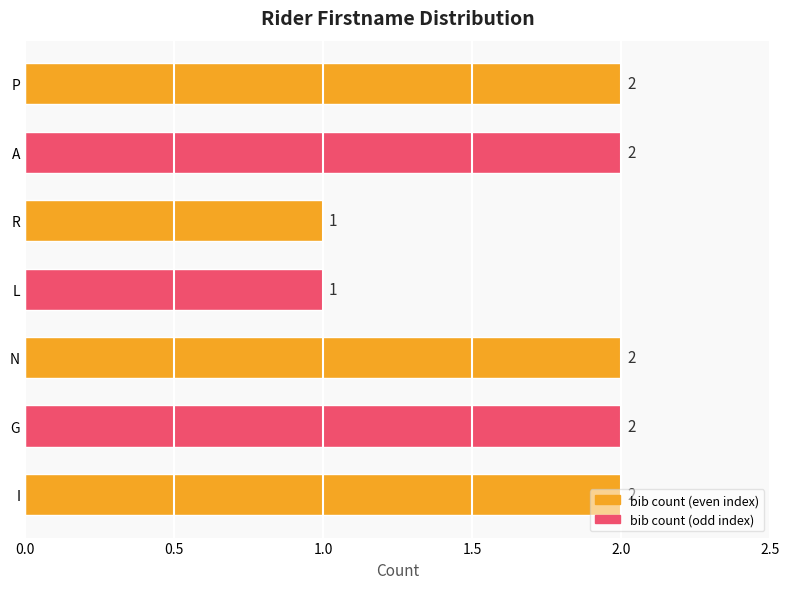

What is the ratio of the value at A to the value at R?

2.0